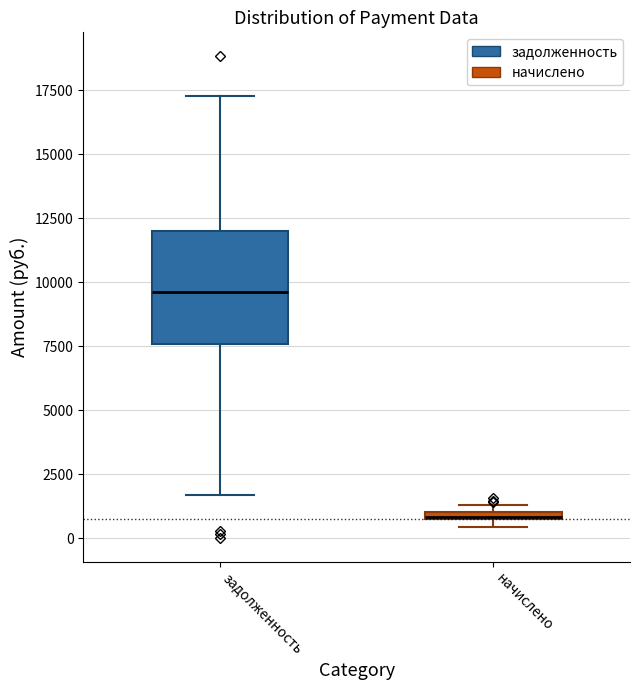

Comparing the boxes themselves (not the whiskers), which one is the tallest?

задолженность